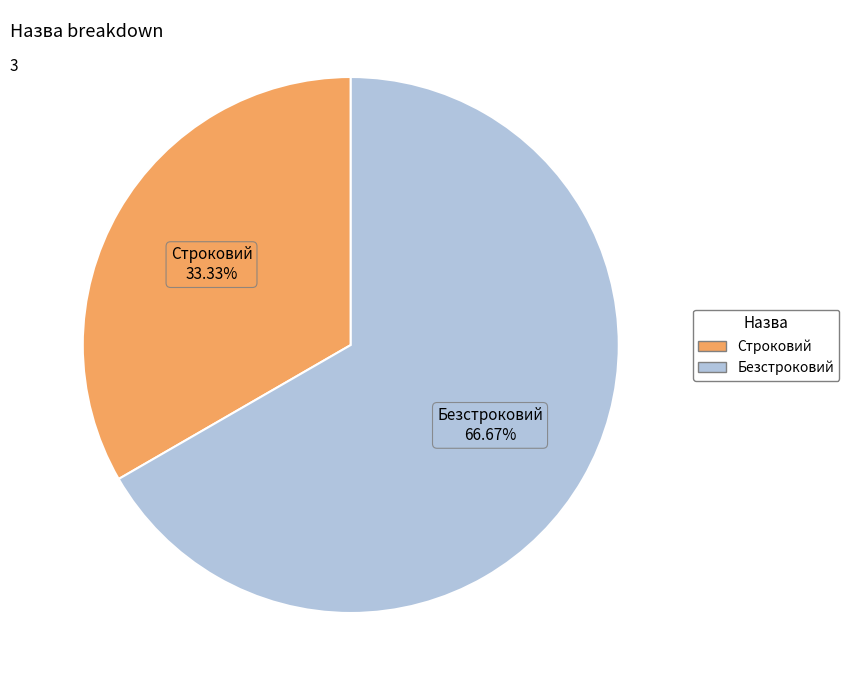

Count the number of slices in the pie.

2